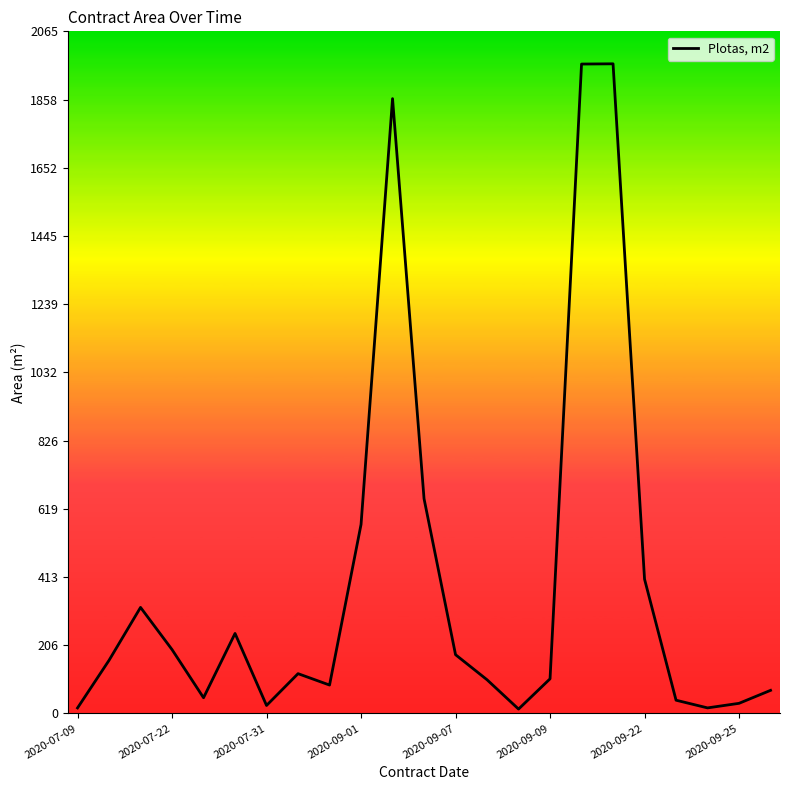

How many lines are shown in the chart?

1